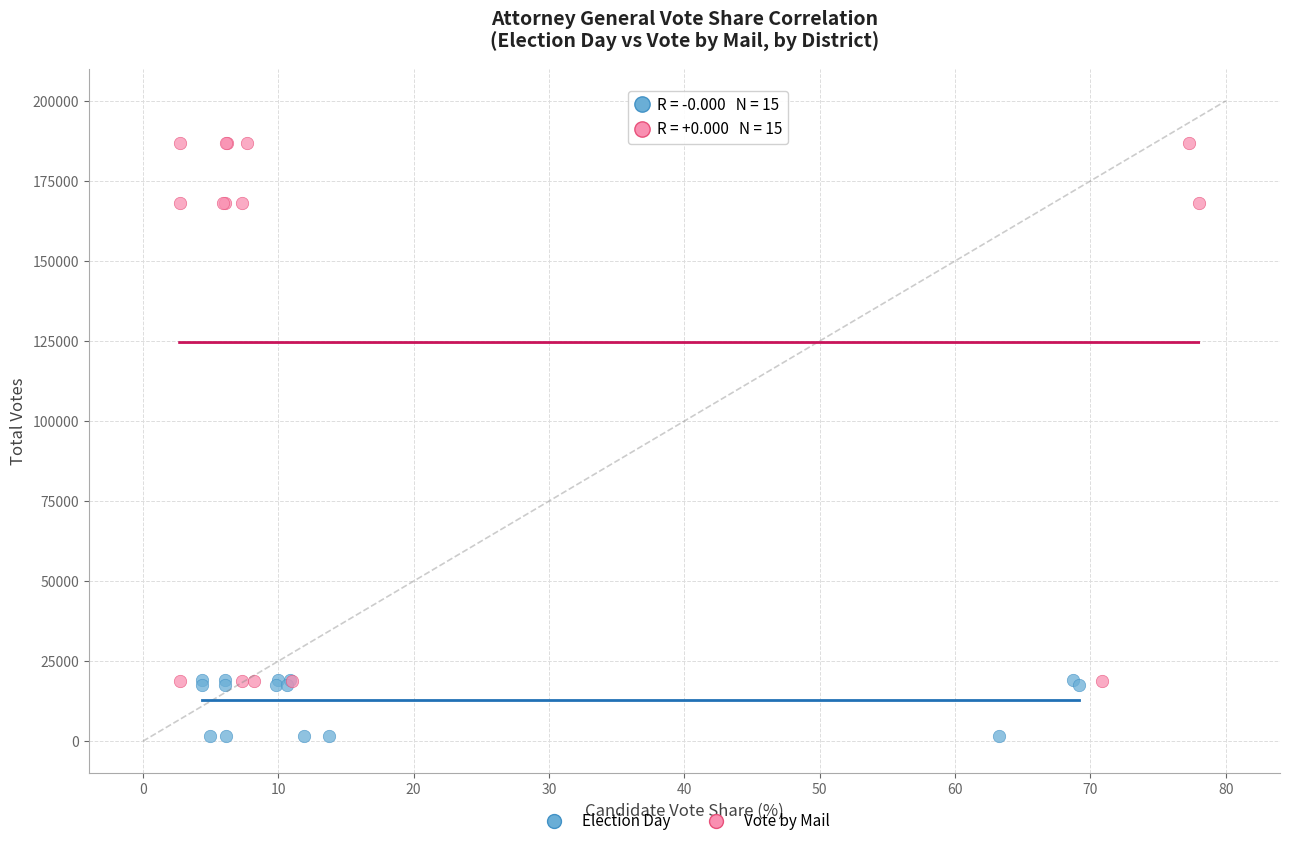

Which series has the widest spread of Y values?

Vote by Mail